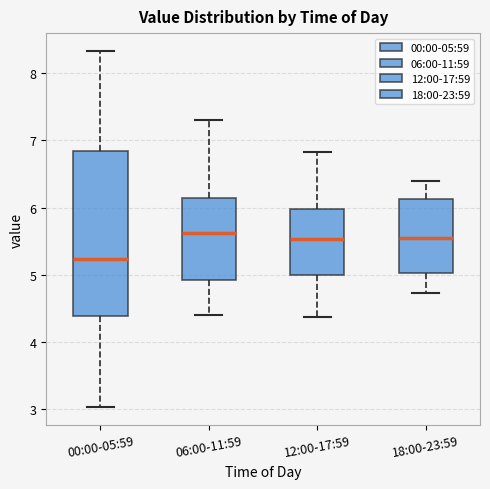

Comparing the boxes themselves (not the whiskers), which one is the tallest?

00:00-05:59